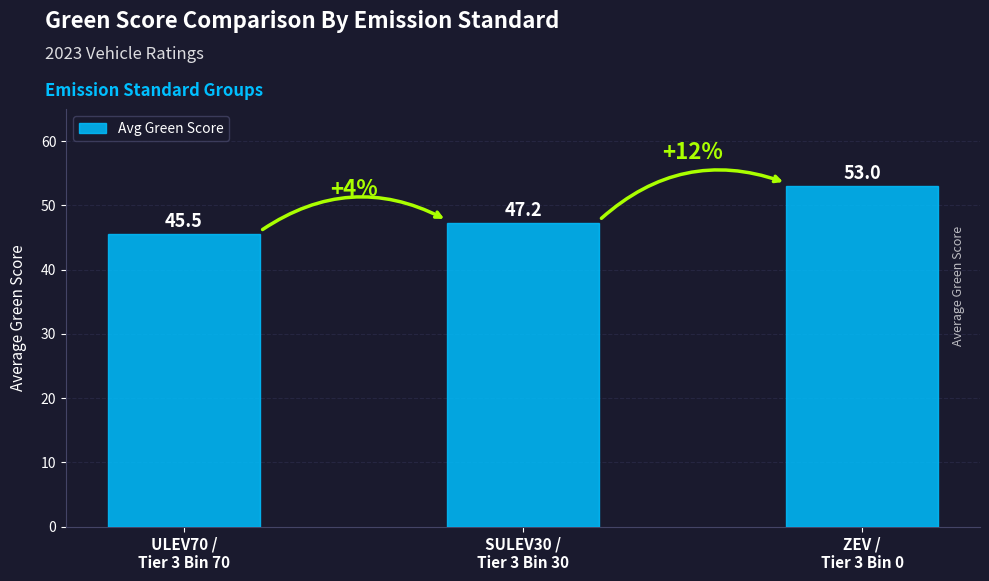

How many data points are less than 47?

1